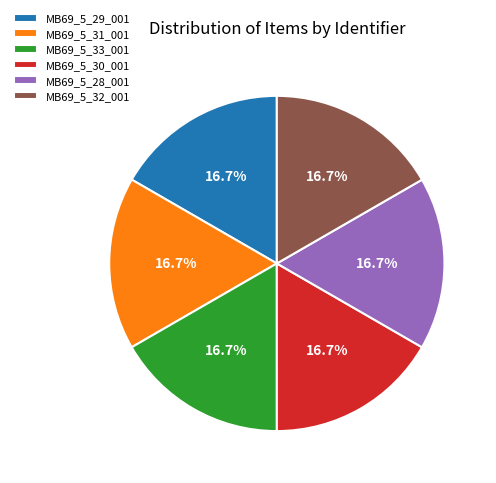

What percentage is the MB69_5_29_001 slice, to the nearest percent?

17%